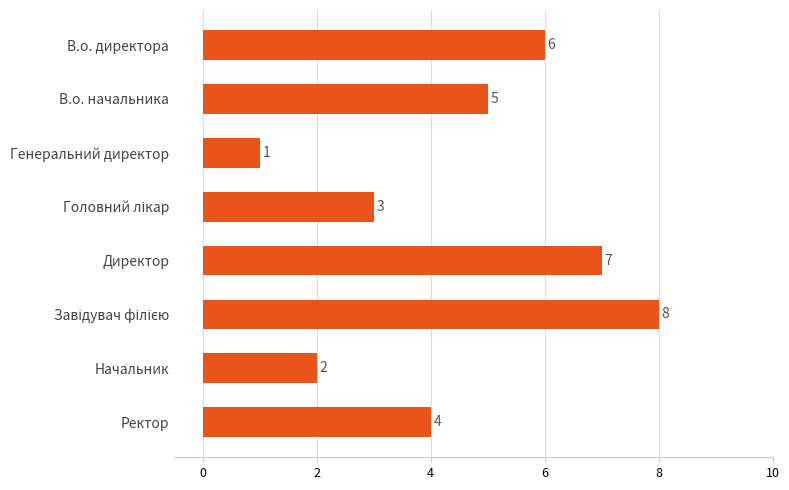

Reading top to bottom, extract all data points from this chart.

6	5	1	3	7	8	2	4